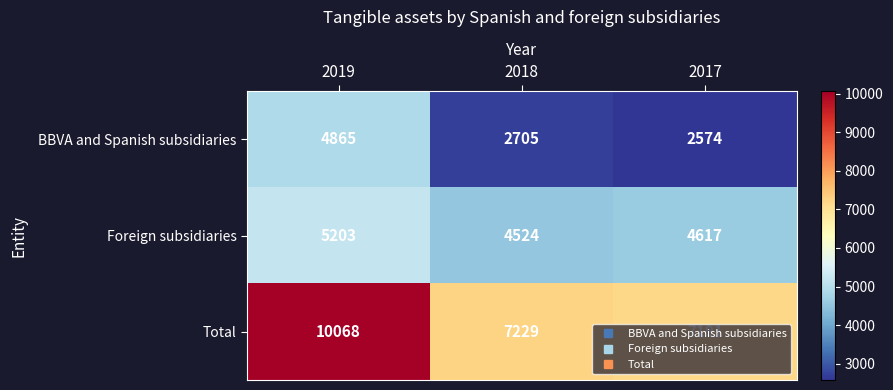

At which category is the sum across all series the highest?

2019